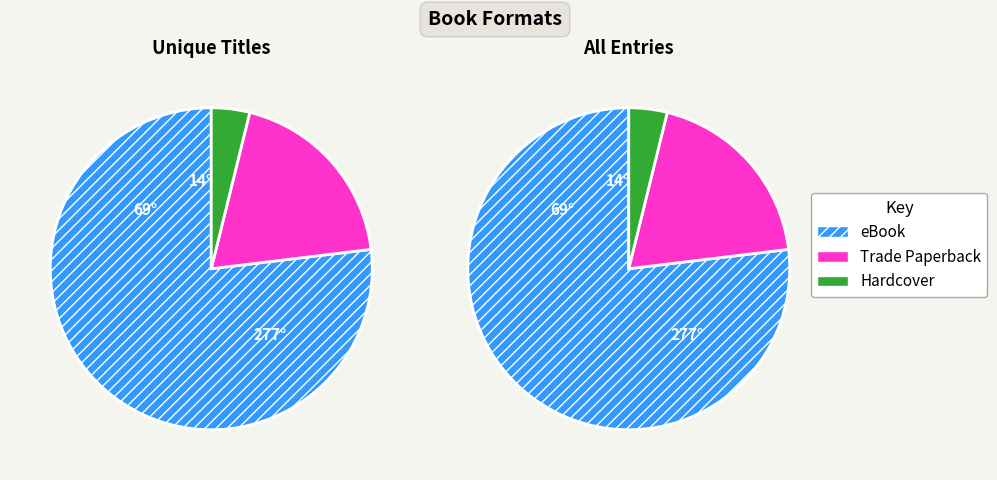

Count the number of slices in the pie.

3